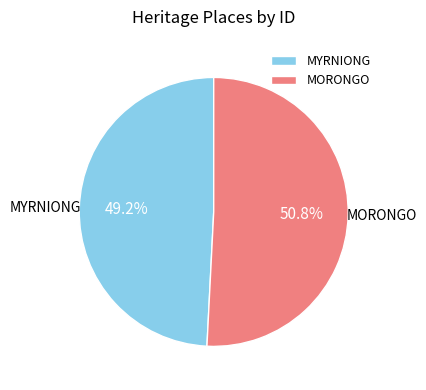

To the nearest percent, what is the difference between the largest and smallest slice percentages?

2%